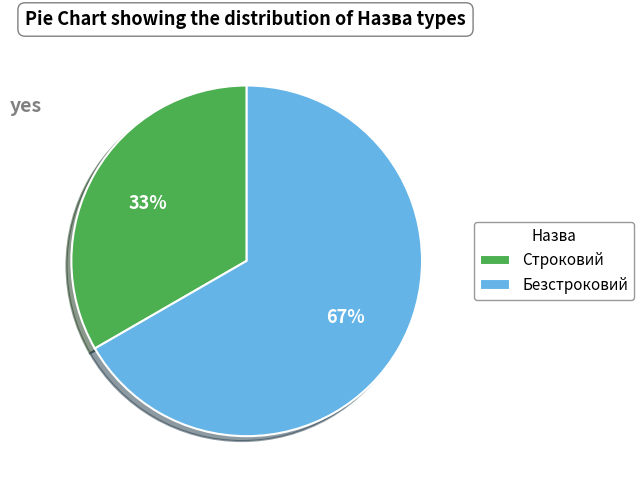

The Строковий slice represents 33% of the pie. True or false?

True